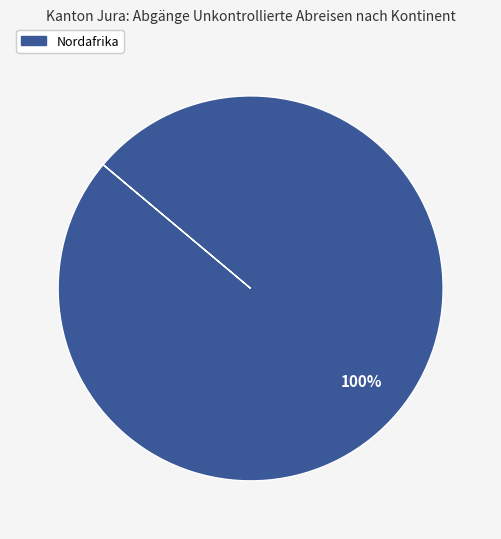

Rank the categories by value from highest to lowest.

Nordafrika